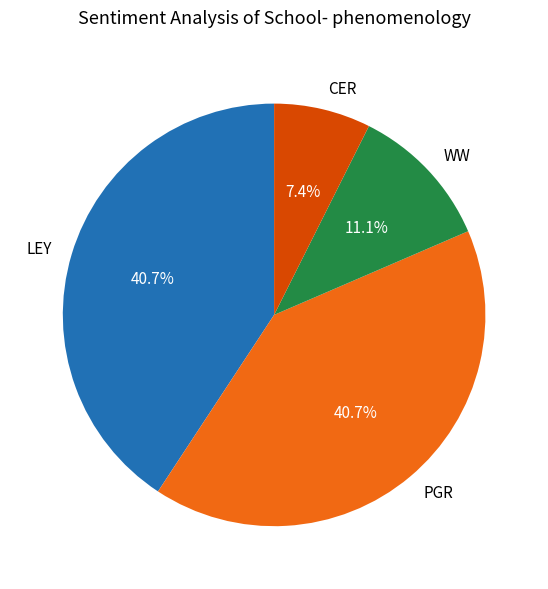

True or false: WW accounts for 20% of the total.

False